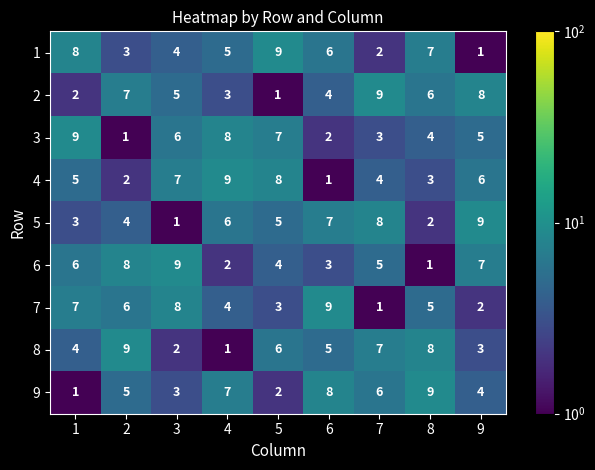

What is the smallest value displayed?

1